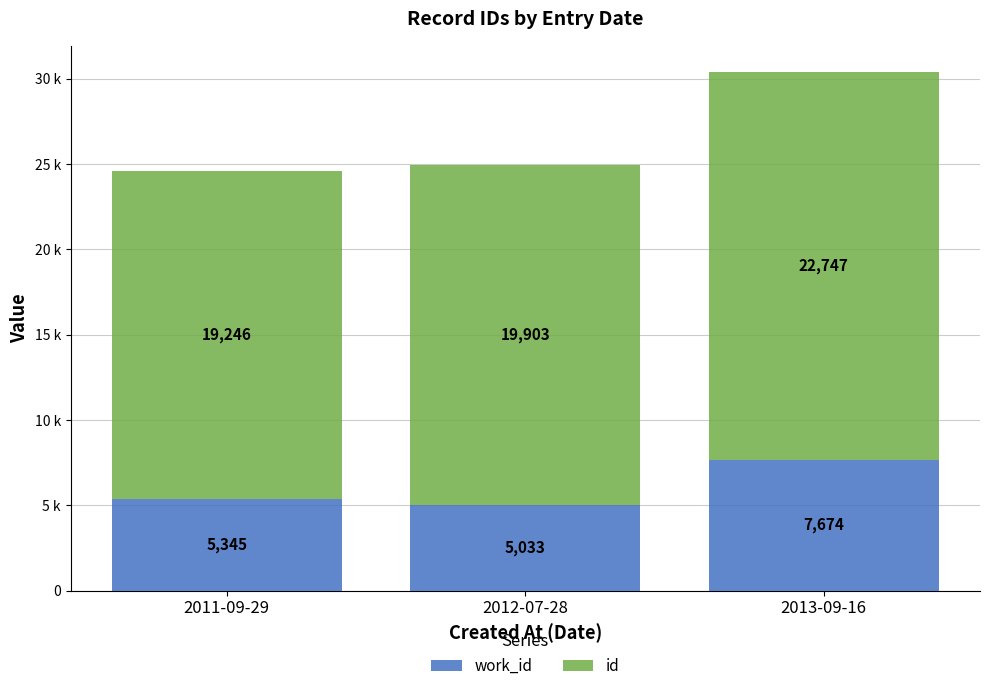

Does the chart contain stacked bars?

Yes